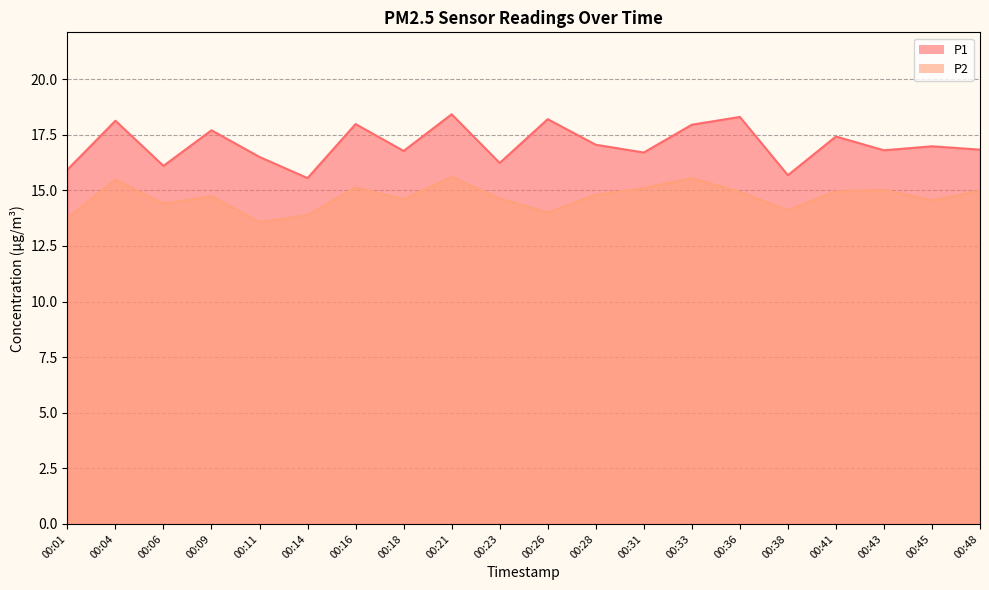

What is the approximate value of P1 at 00:04?

18.1